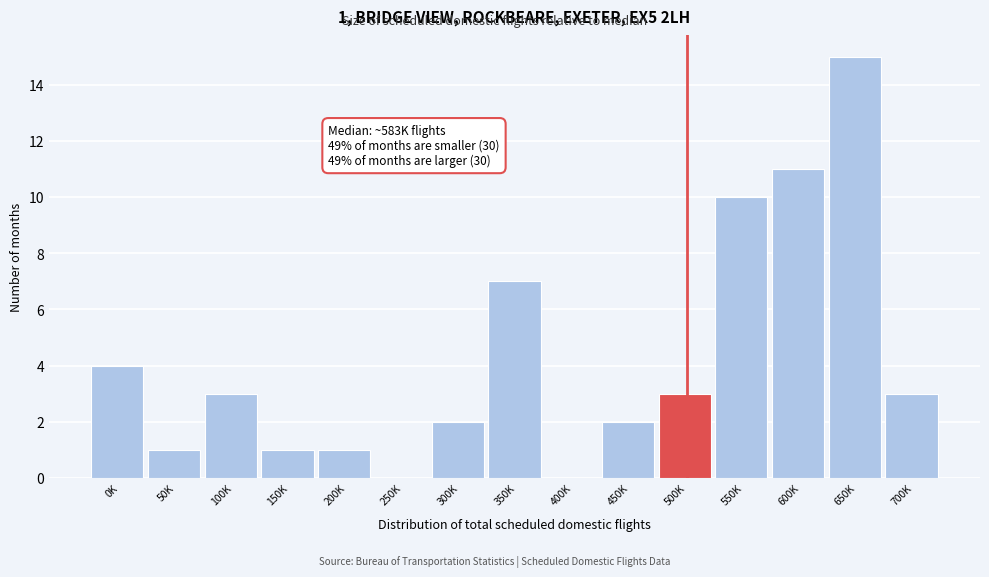

Reading left to right, list all the values displayed in this chart.

0K=4	50K=1	100K=3	150K=1	200K=1	250K=0	300K=2	350K=7	400K=0	450K=2	500K=3	550K=10	600K=11	650K=15	700K=3